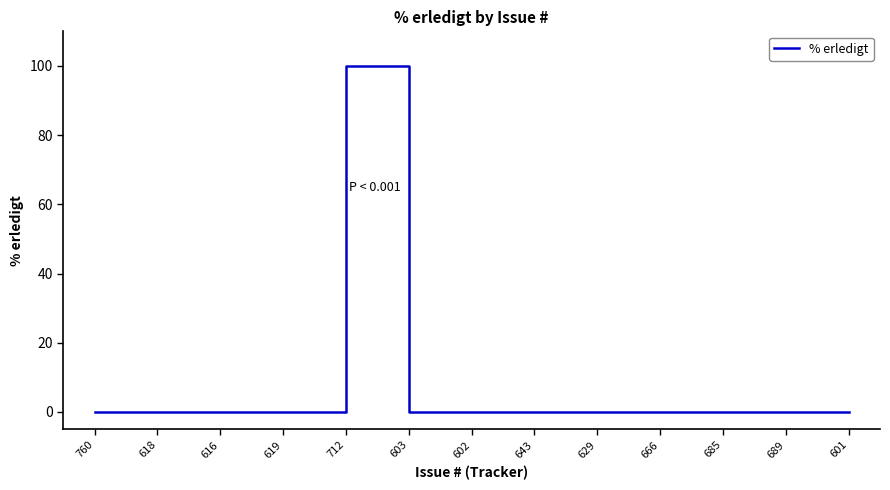

What position from the left is 629?

9